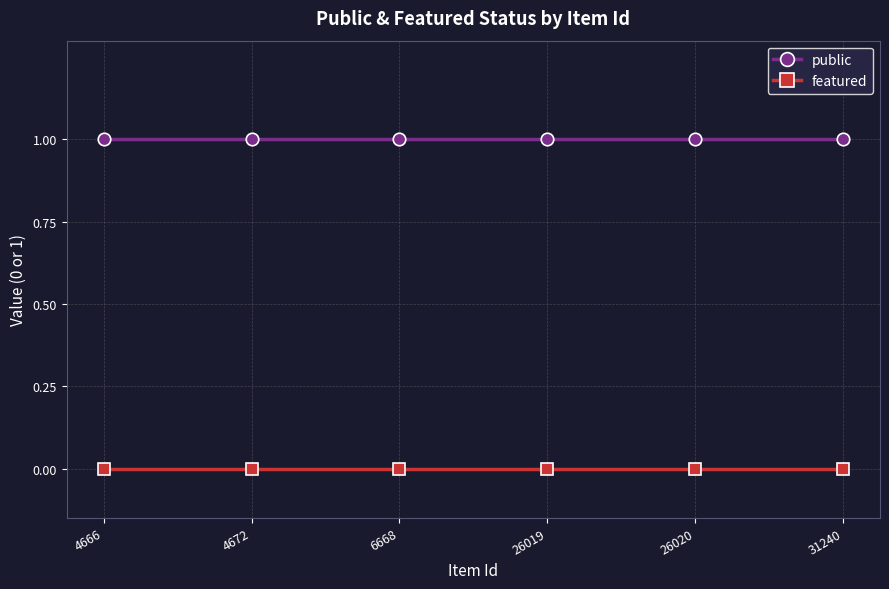

What is the value of the public point at the 6th from the left?

1